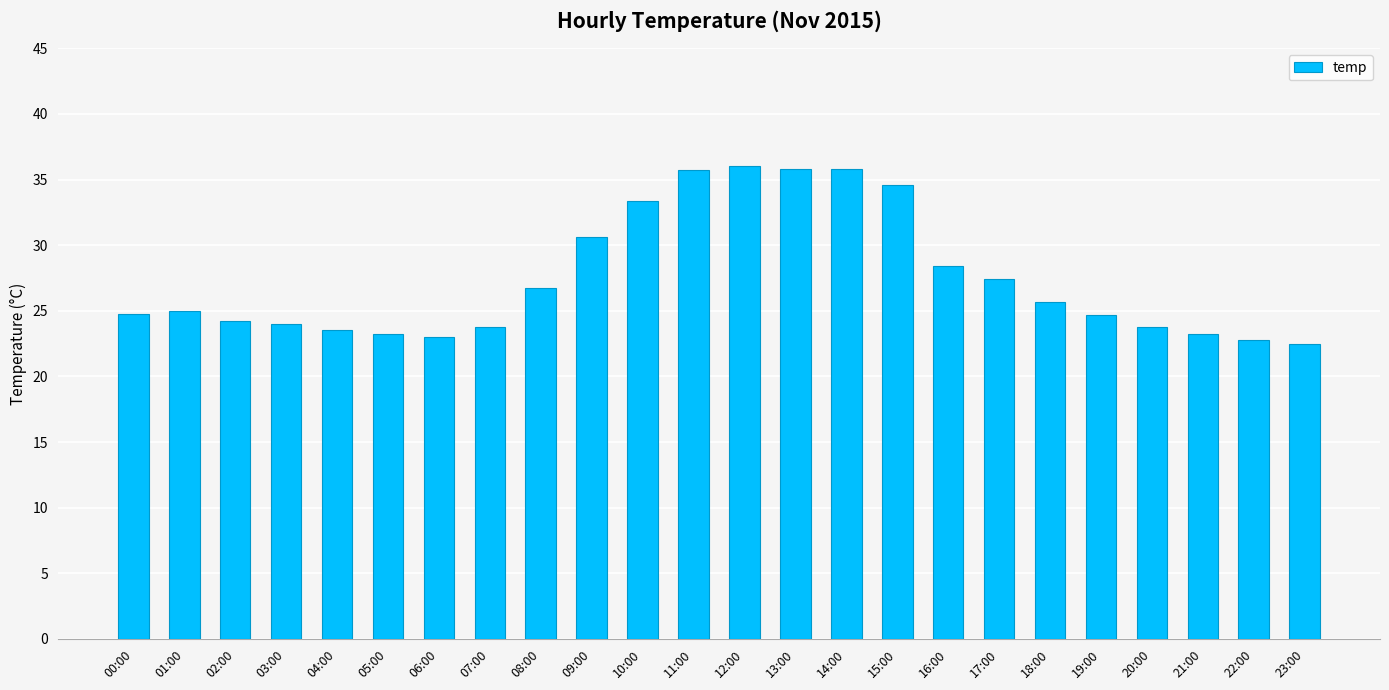

What position from the left is 19:00?

20